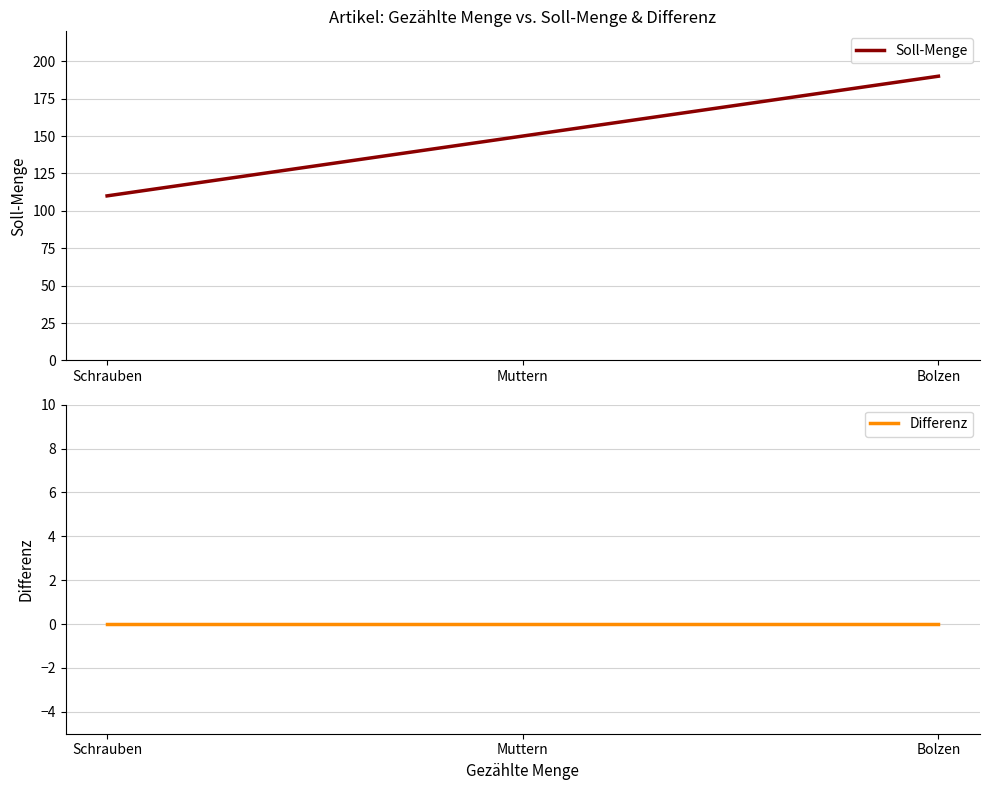

Which series has the largest range (max minus min)?

Soll-Menge